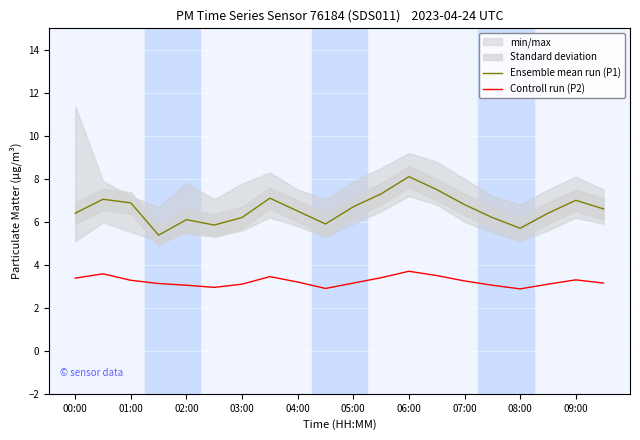

True or false: Ensemble mean run (P1) and Controll run (P2) cross at least once.

False